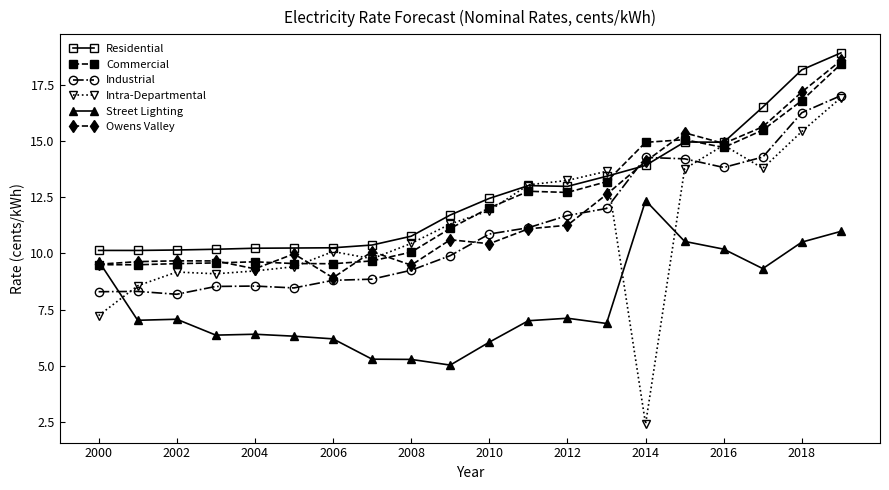

True or false: Intra-Departmental has more than 0 interior local peaks.

True